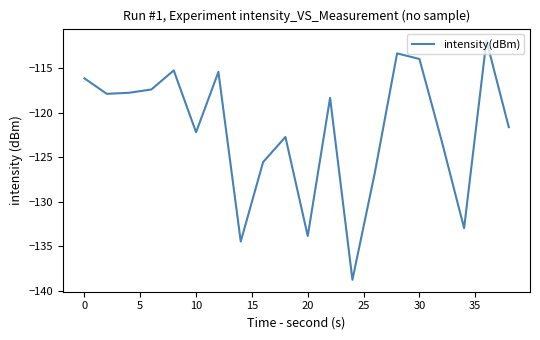

What is the maximum value shown in the chart?

-111.9